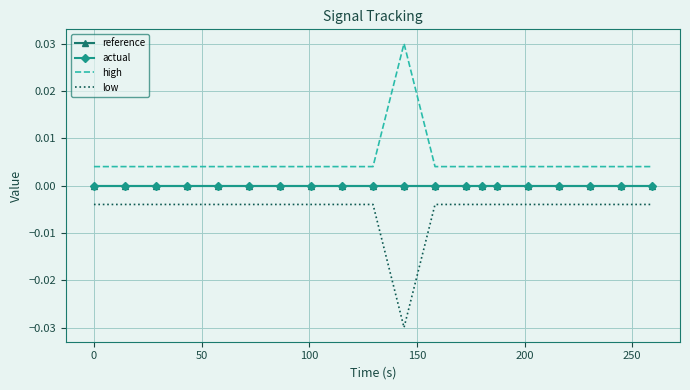

Count the number of data series in this chart.

4